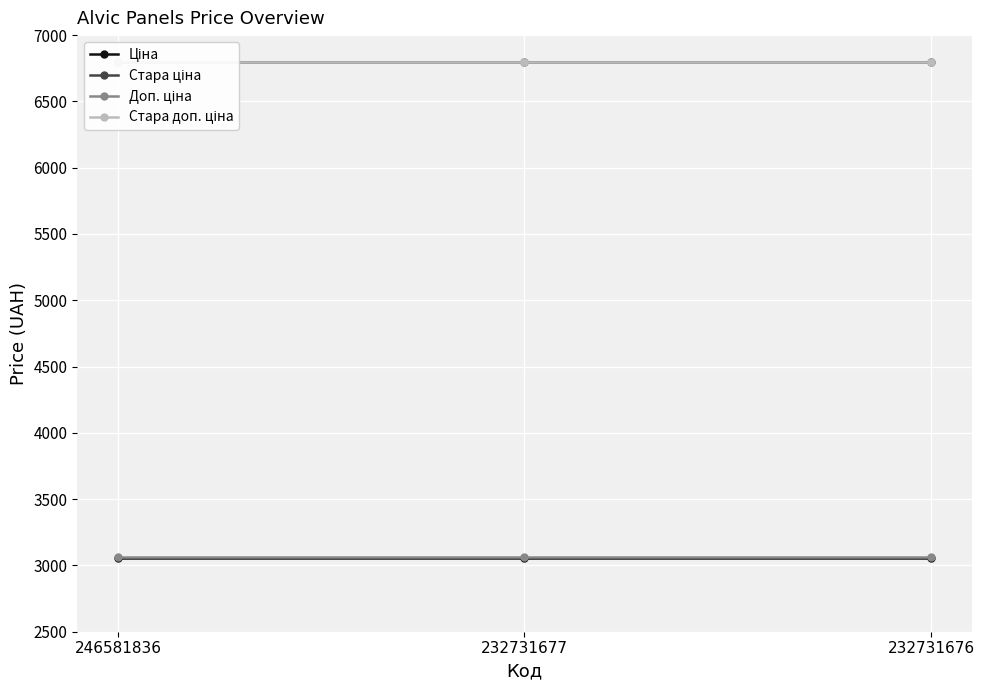

Which has a higher value, 246581836 or 232731677?

246581836